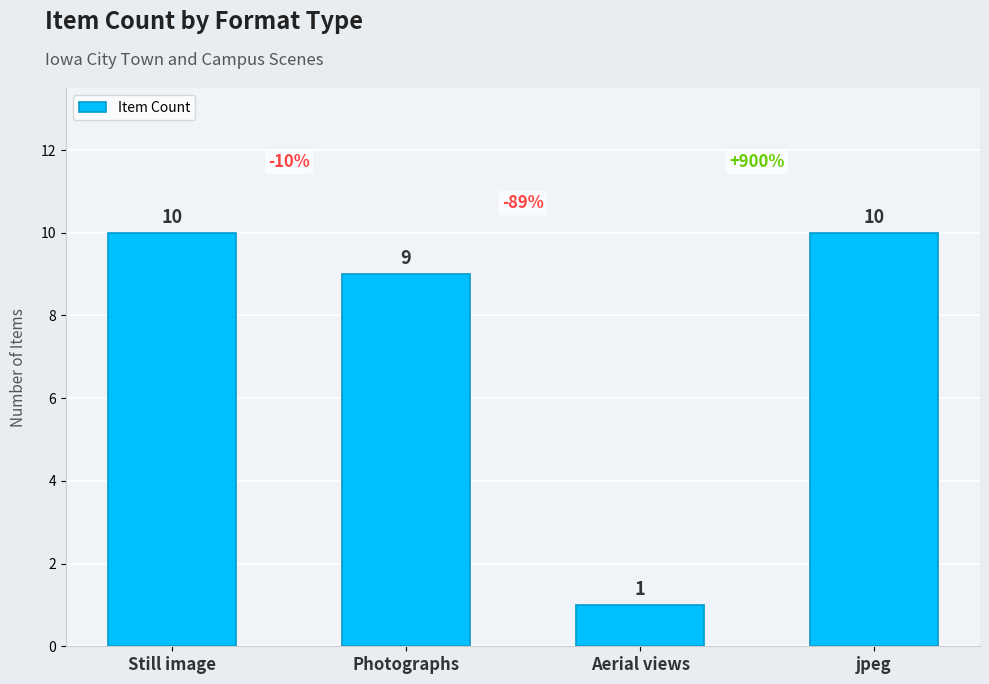

Is it true that the value at jpeg is 4?

False